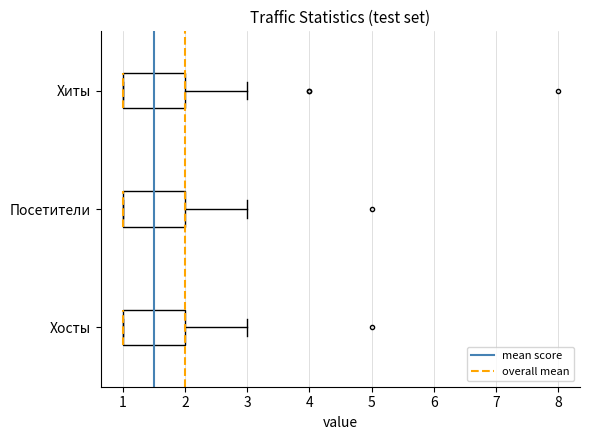

Where is the left edge of the box for Хосты on the x-axis? The values are not printed on the chart, so give them approximately, as read against the axis.

1